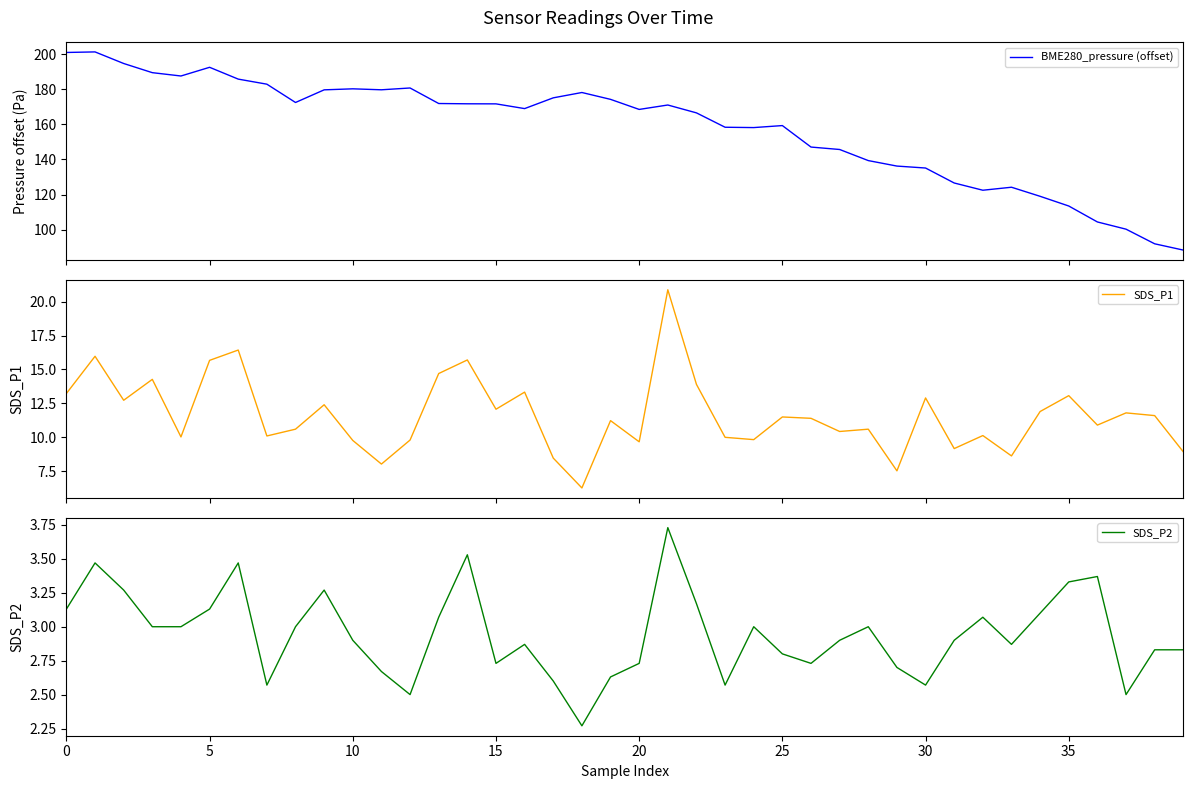

What is the difference between the maximum and second lowest values in the BME280_pressure (offset) series?

109.5